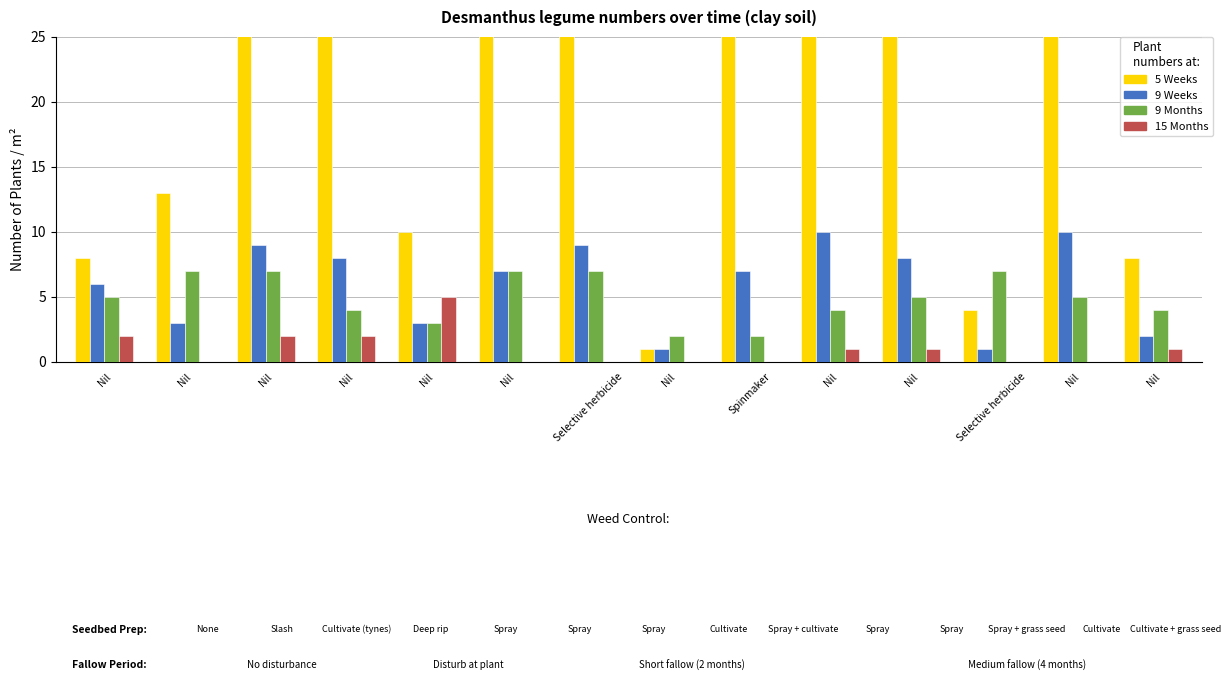

Rank the categories by 15 Months value from highest to lowest.

Nil, Nil, Nil, Nil, Nil, Nil, Nil, Nil, Nil, Selective herbicide, Nil, Spinmaker, Selective herbicide, Nil